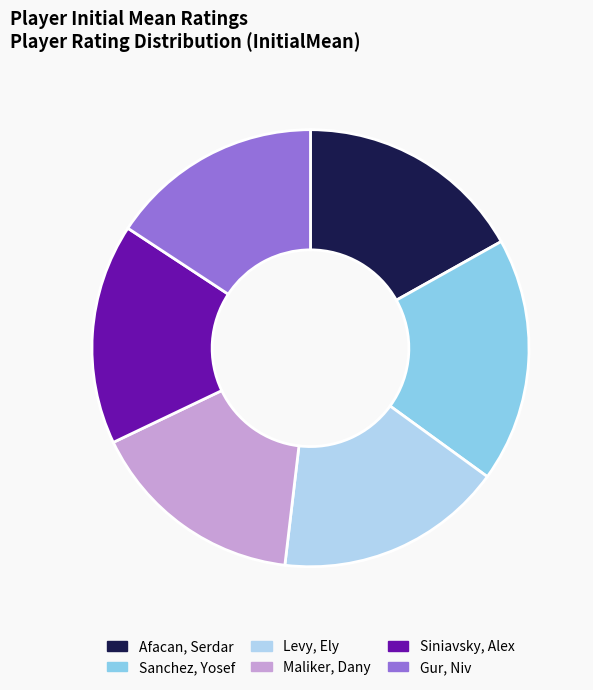

What is the ratio of the value at Maliker, Dany to the value at Sanchez, Yosef?

0.9